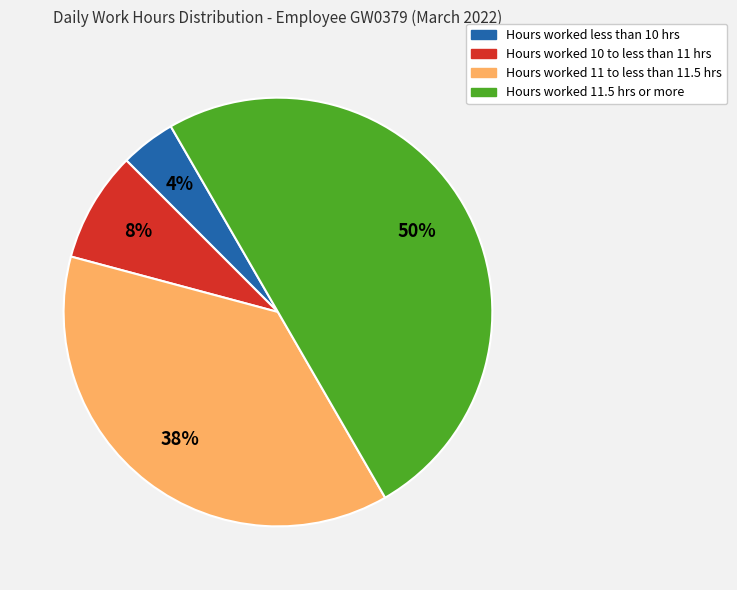

How many slices are in this pie chart?

4